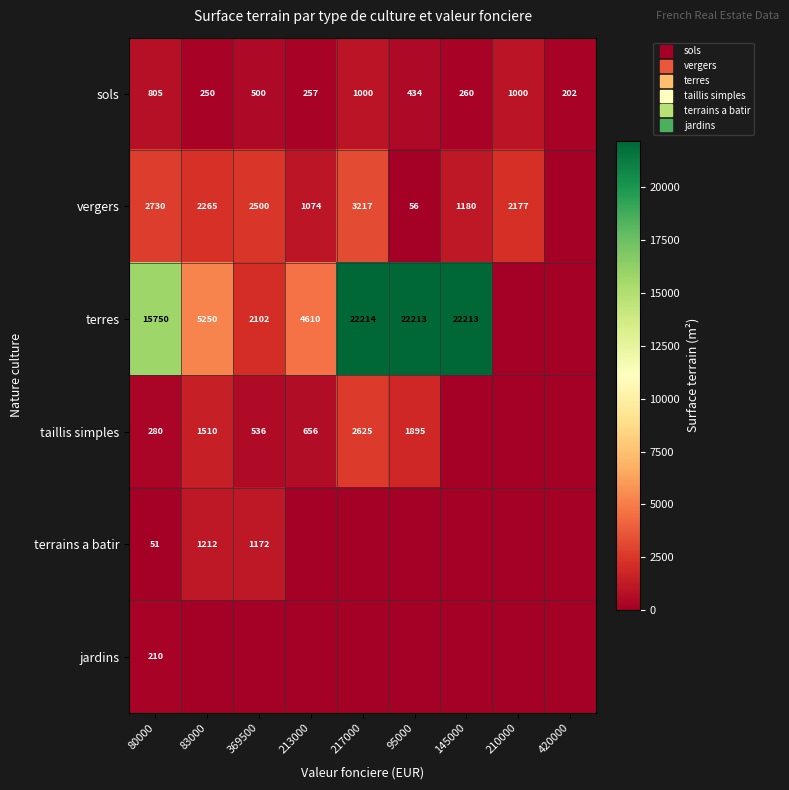

How many positive values does the terres series have?

7